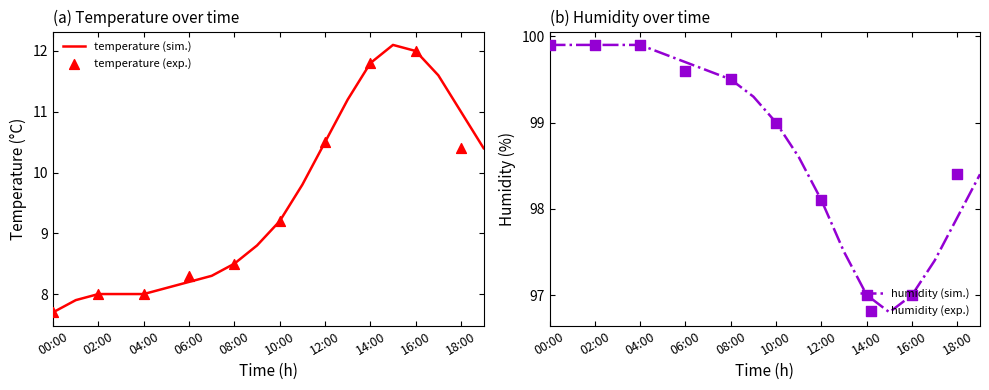

Which series has the widest spread of Y values?

temperature